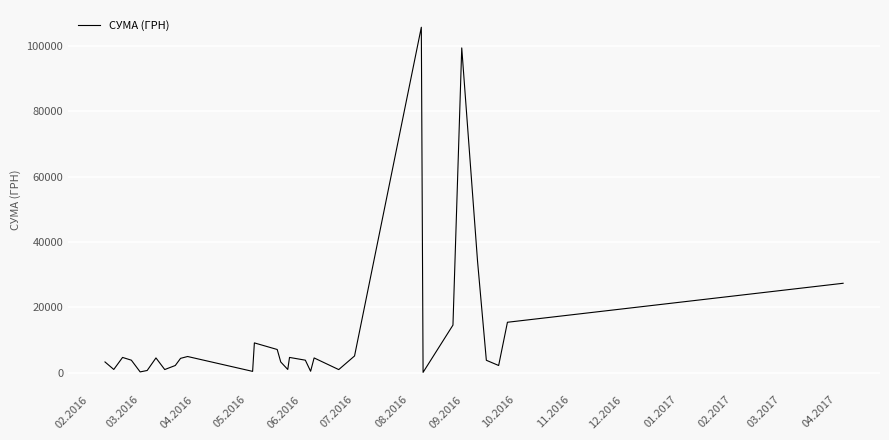

Does the chart have visible grid lines?

Yes